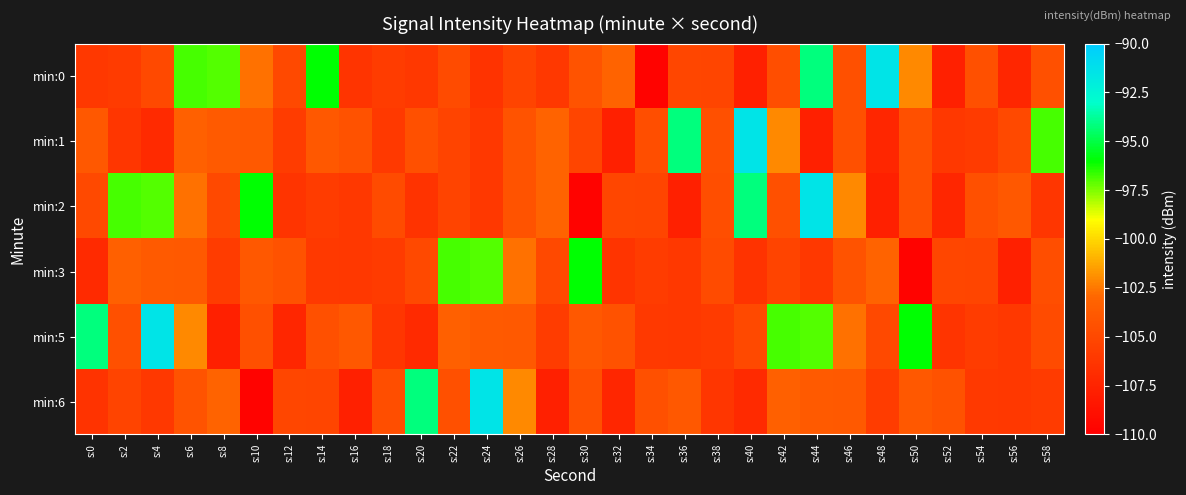

Rank the series by their maximum value, from highest to lowest.

min:0, min:1, min:2, min:5, min:6, min:3